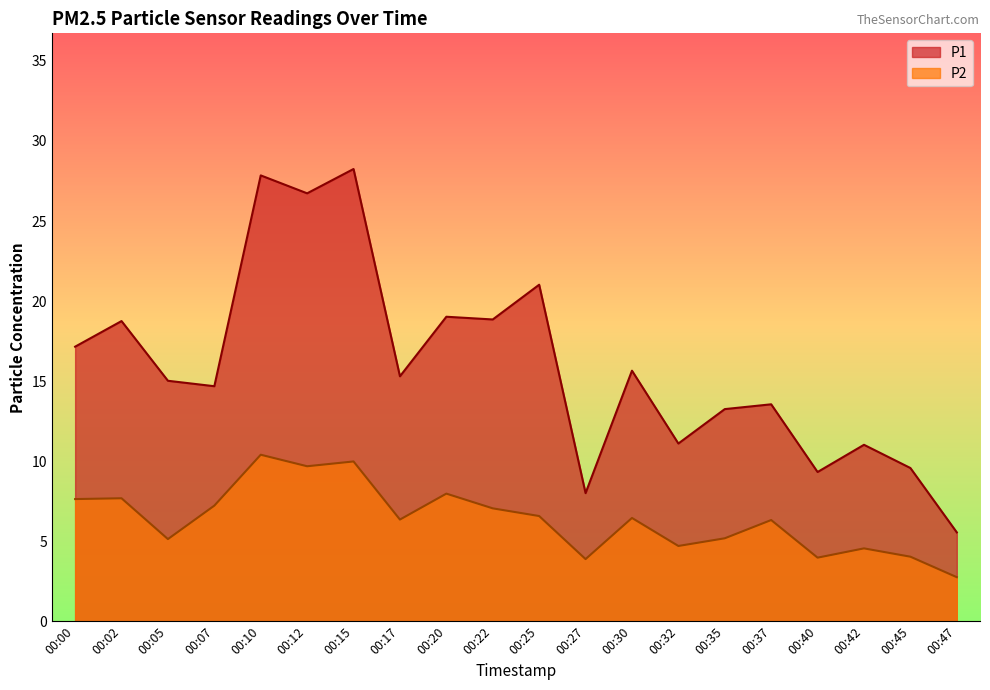

The P2 series shows 11.7 at 00:25. True or false?

False